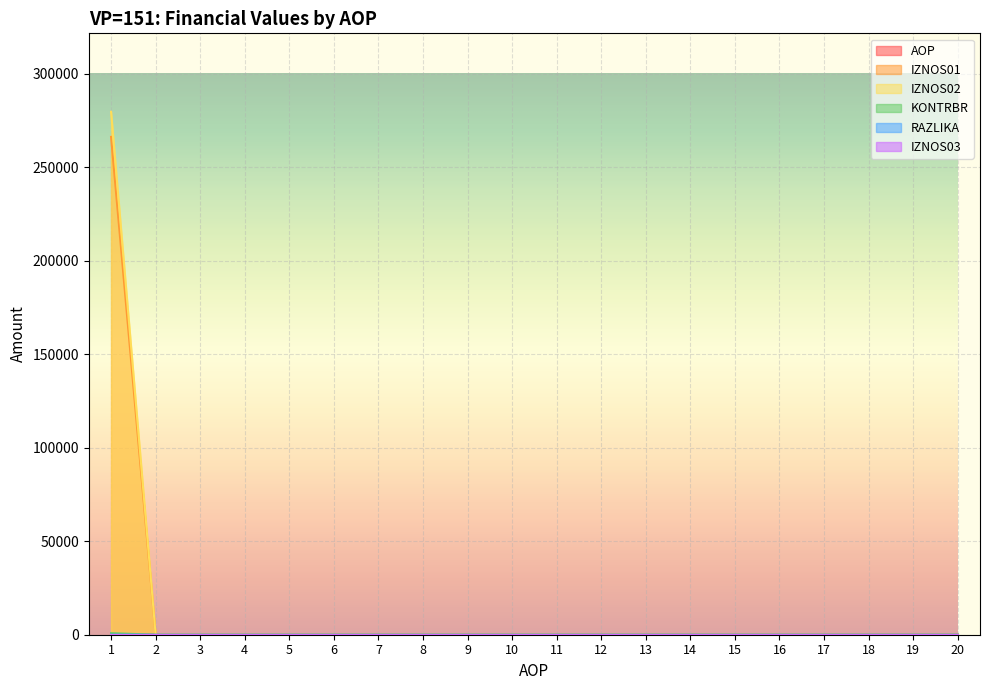

What is the average value of the AOP series?

10.5